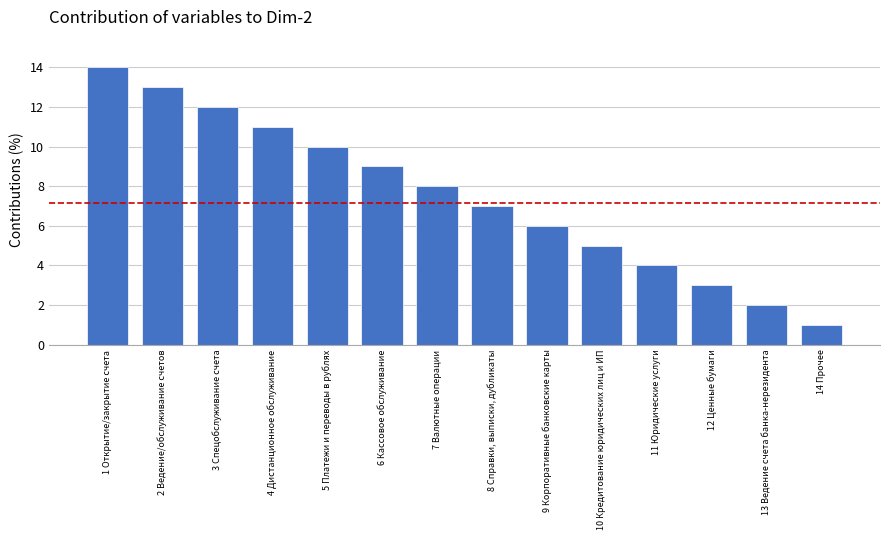

What is the minimum value shown in the chart?

1